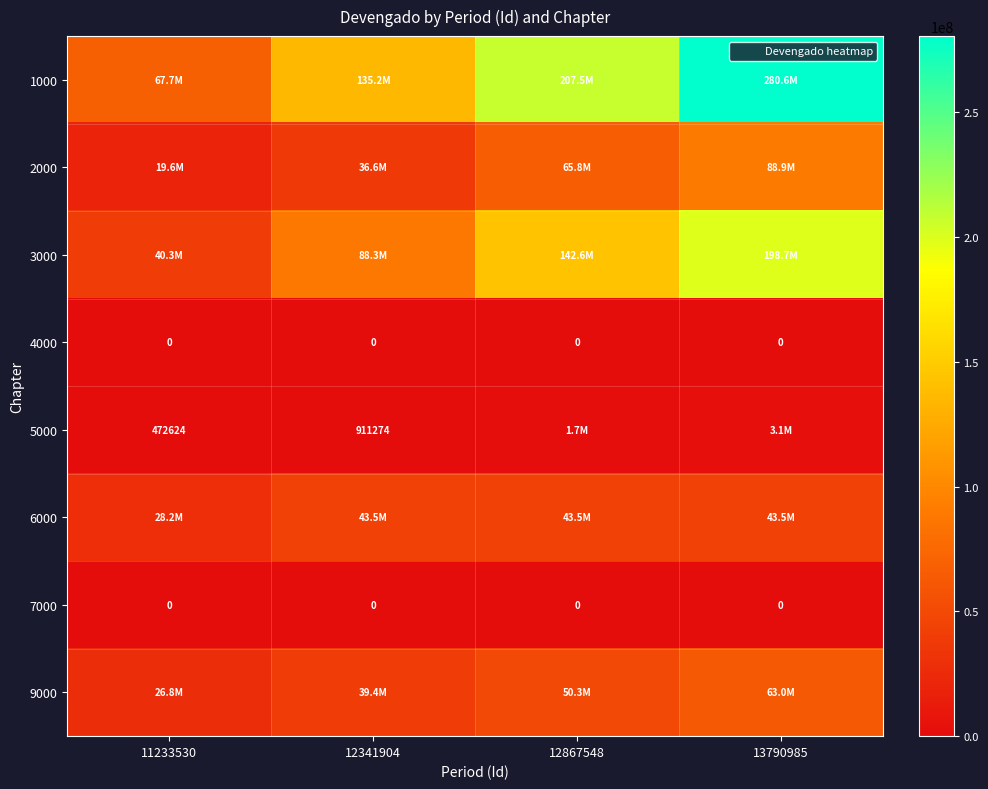

Which category has the lowest value across all series?

11233530